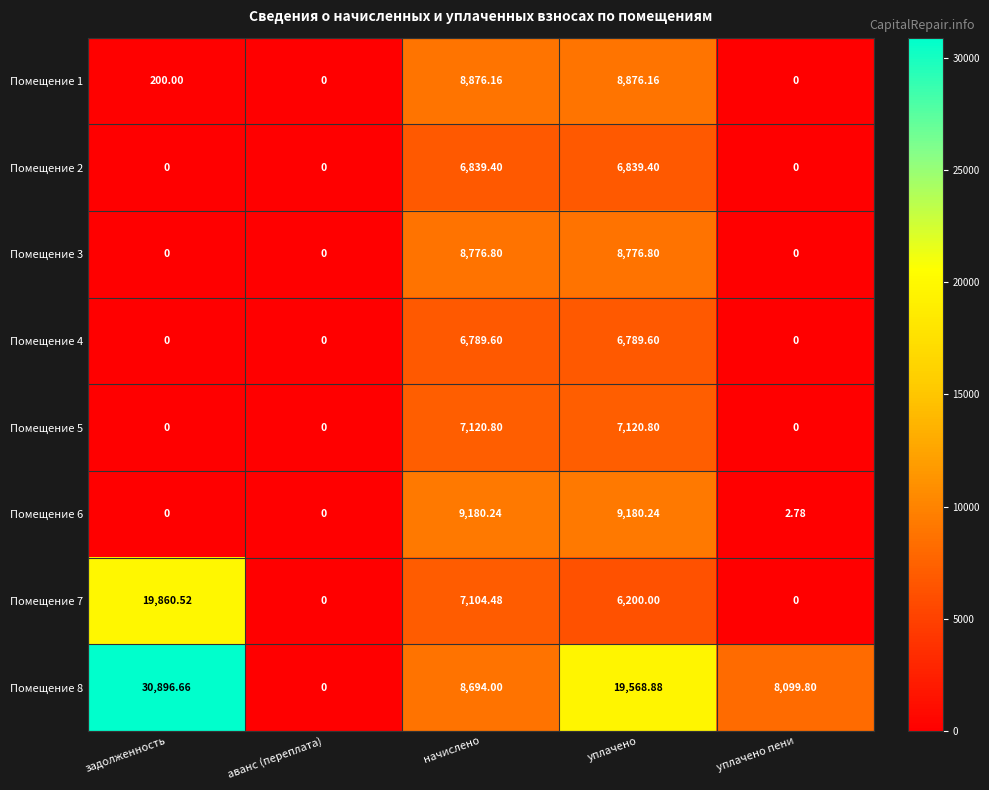

Is the value of Помещение 8 at уплачено greater than the value of Помещение 6 at начислено?

Yes